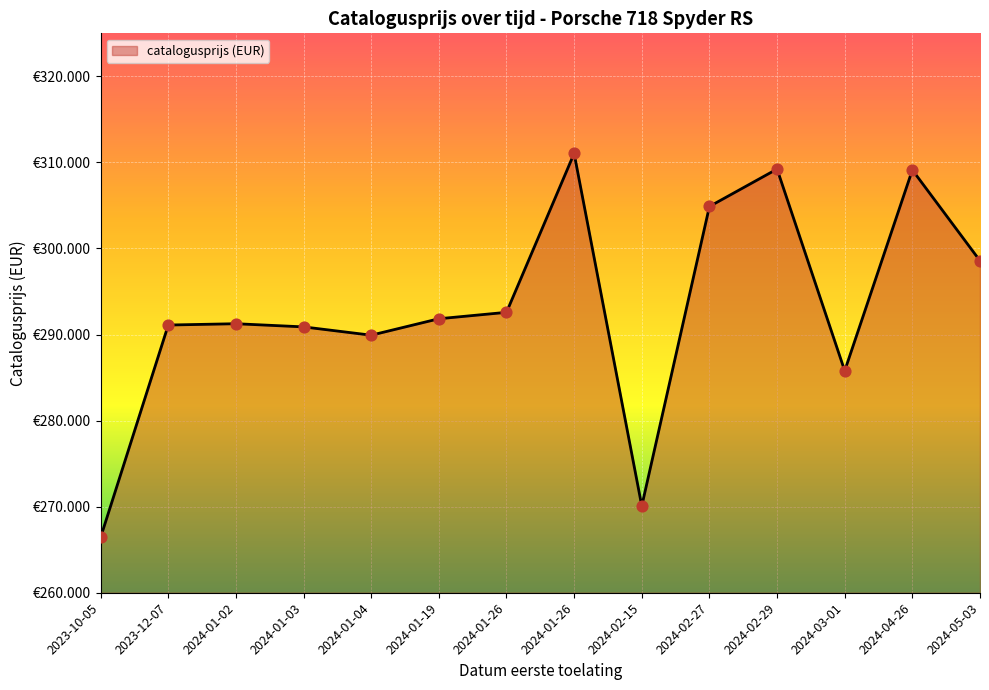

What is the change in value from 2024-01-19 to 2024-01-26?

+746